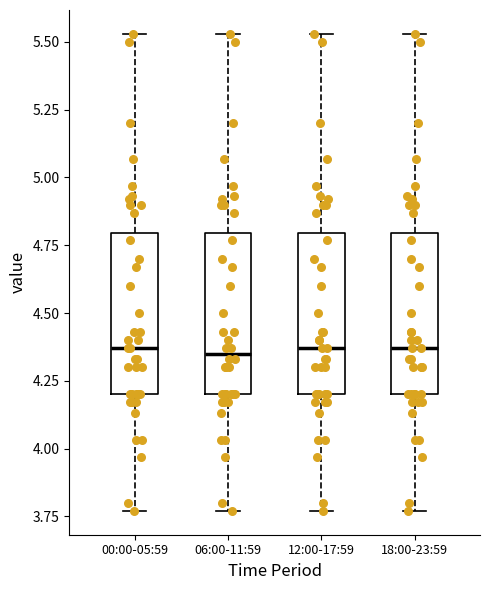

Reading left to right, transcribe this box plot: for each box, give where its median line is, the range the box spans, and where its two whiskers end, as read against the y-axis. The values are not printed on the chart, so give them approximately, as read against the axis.

00:00-05:59: median 4.35, box 4.20 to 4.80, whiskers 3.75 to 5.55
06:00-11:59: median 4.35, box 4.20 to 4.80, whiskers 3.75 to 5.55
12:00-17:59: median 4.35, box 4.20 to 4.80, whiskers 3.75 to 5.55
18:00-23:59: median 4.35, box 4.20 to 4.80, whiskers 3.75 to 5.55